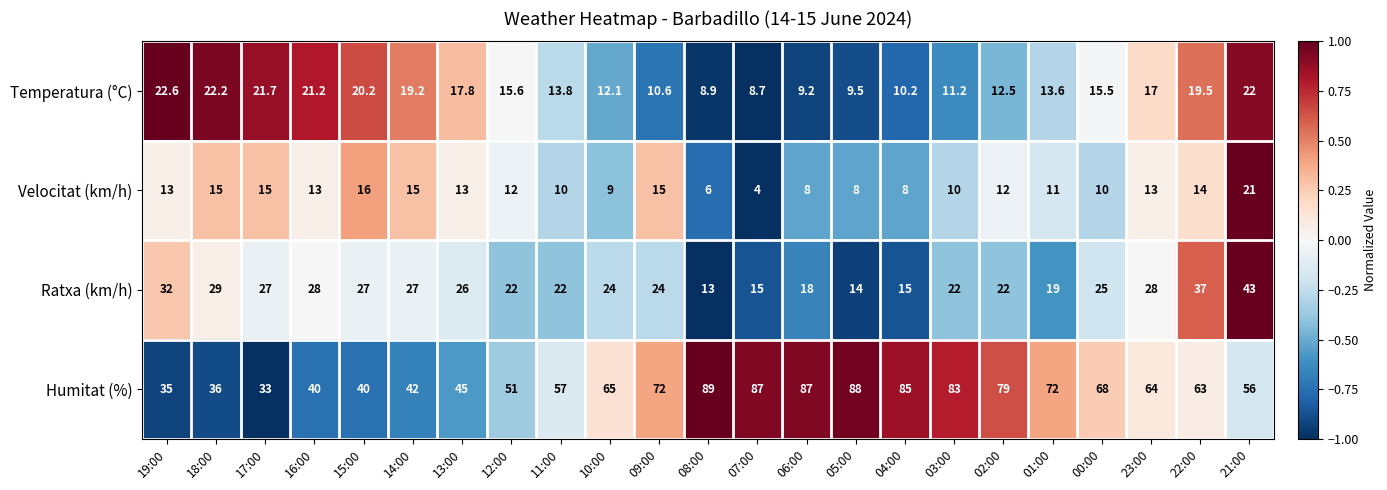

Which category has the lowest value across all series?

07:00